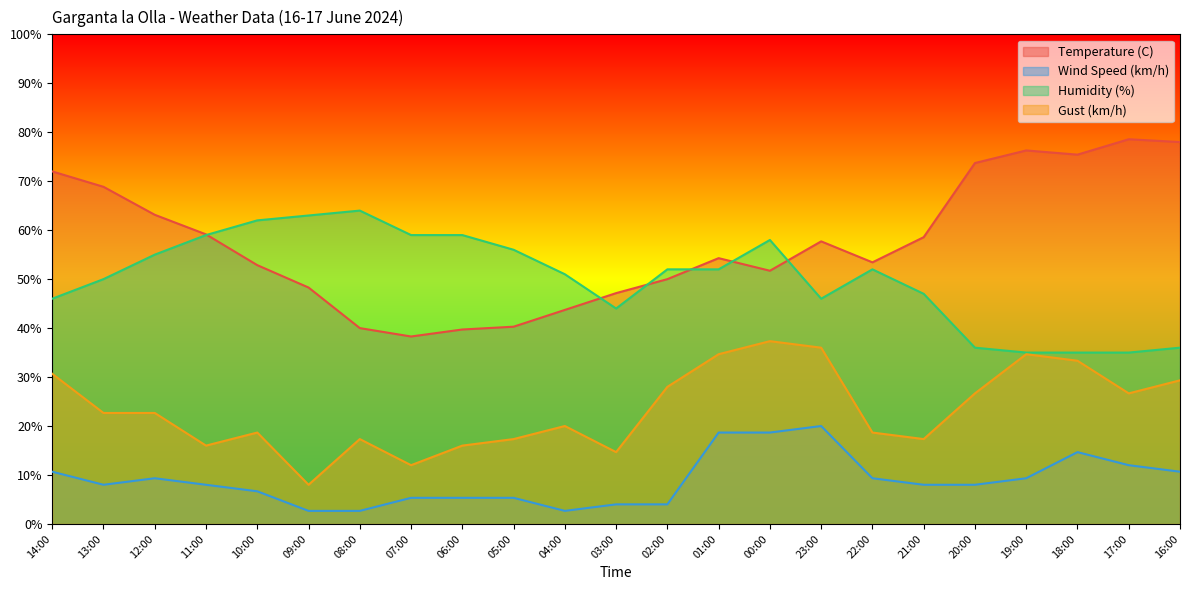

Reading left to right, extract all data points from this chart.

Temperature (C): 14:00=72.0	13:00=68.9	12:00=63.1	11:00=59.1	10:00=52.9	09:00=48.3	08:00=40.0	07:00=38.3	06:00=39.7	05:00=40.3	04:00=43.7	03:00=47.1	02:00=50.0	01:00=54.3	00:00=51.7	23:00=57.7	22:00=53.4	21:00=58.6	20:00=73.7	19:00=76.3	18:00=75.4	17:00=78.6	16:00=78.0
Wind Speed (km/h): 14:00=10.7	13:00=8.0	12:00=9.3	11:00=8.0	10:00=6.7	09:00=2.7	08:00=2.7	07:00=5.3	06:00=5.3	05:00=5.3	04:00=2.7	03:00=4.0	02:00=4.0	01:00=18.7	00:00=18.7	23:00=20.0	22:00=9.3	21:00=8.0	20:00=8.0	19:00=9.3	18:00=14.7	17:00=12.0	16:00=10.7
Humidity (%): 14:00=46.0	13:00=50.0	12:00=55.0	11:00=59.0	10:00=62.0	09:00=63.0	08:00=64.0	07:00=59.0	06:00=59.0	05:00=56.0	04:00=51.0	03:00=44.0	02:00=52.0	01:00=52.0	00:00=58.0	23:00=46.0	22:00=52.0	21:00=47.0	20:00=36.0	19:00=35.0	18:00=35.0	17:00=35.0	16:00=36.0
Gust (km/h): 14:00=30.7	13:00=22.7	12:00=22.7	11:00=16.0	10:00=18.7	09:00=8.0	08:00=17.3	07:00=12.0	06:00=16.0	05:00=17.3	04:00=20.0	03:00=14.7	02:00=28.0	01:00=34.7	00:00=37.3	23:00=36.0	22:00=18.7	21:00=17.3	20:00=26.7	19:00=34.7	18:00=33.3	17:00=26.7	16:00=29.3